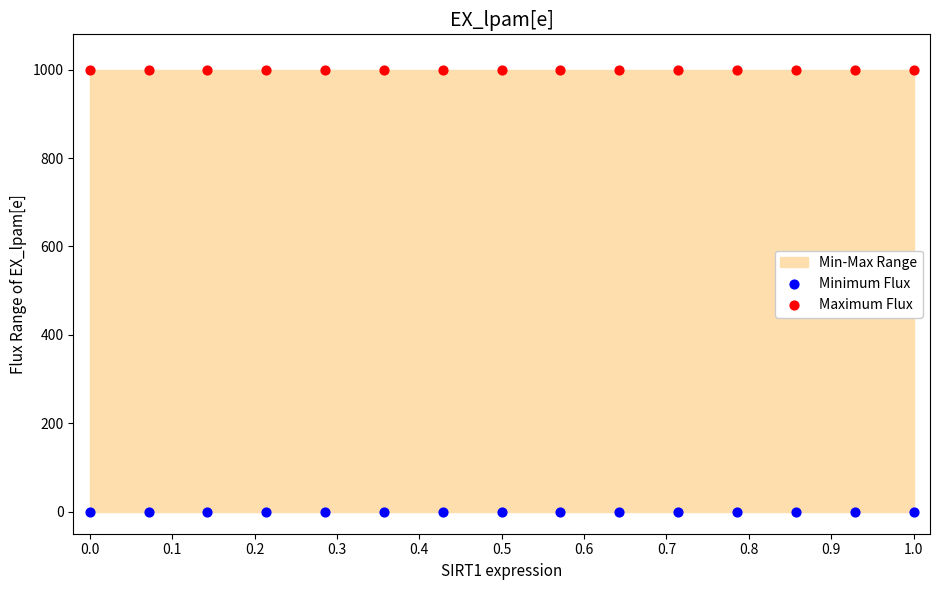

Which series reaches the maximum Y coordinate?

Maximum Flux